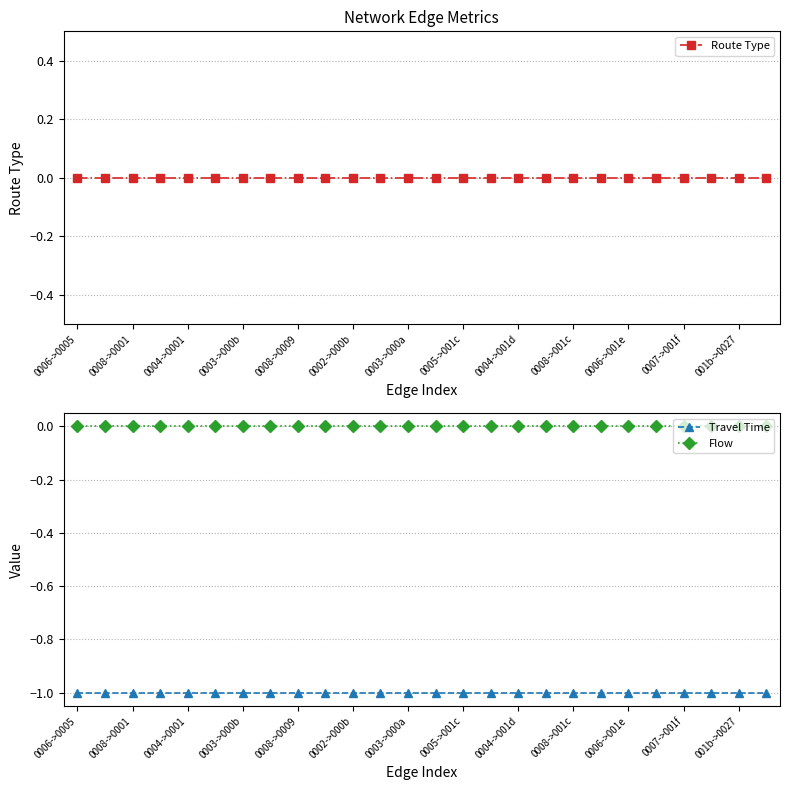

Is it true that Travel Time equals 0 at 0008->001c?

False